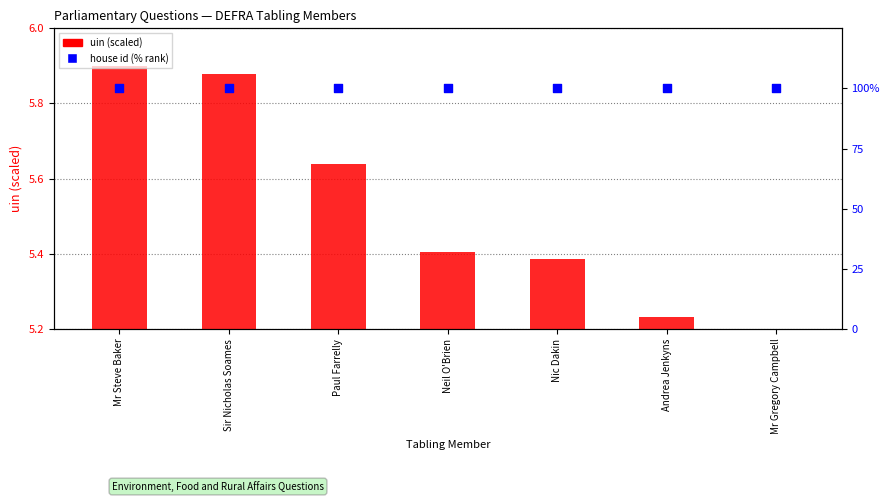

Which series contains the lowest Y value?

uin (scaled)